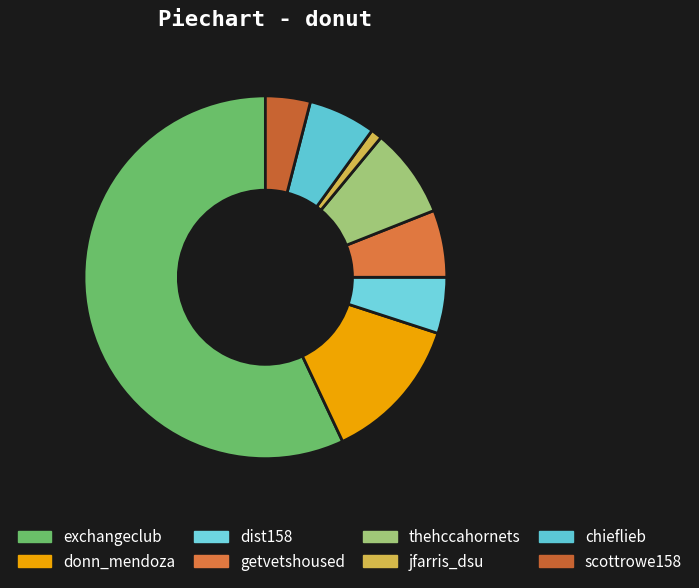

Which slice is the smallest?

jfarris_dsu